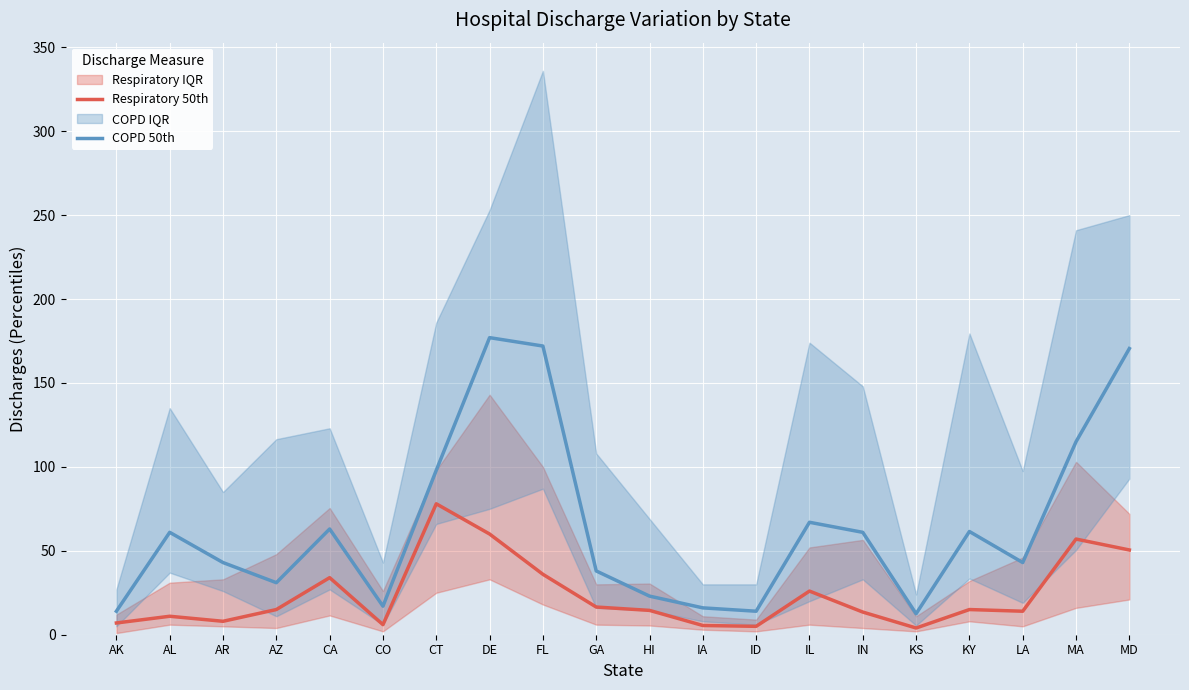

At which label does COPD 50th first exceed 61?

CA